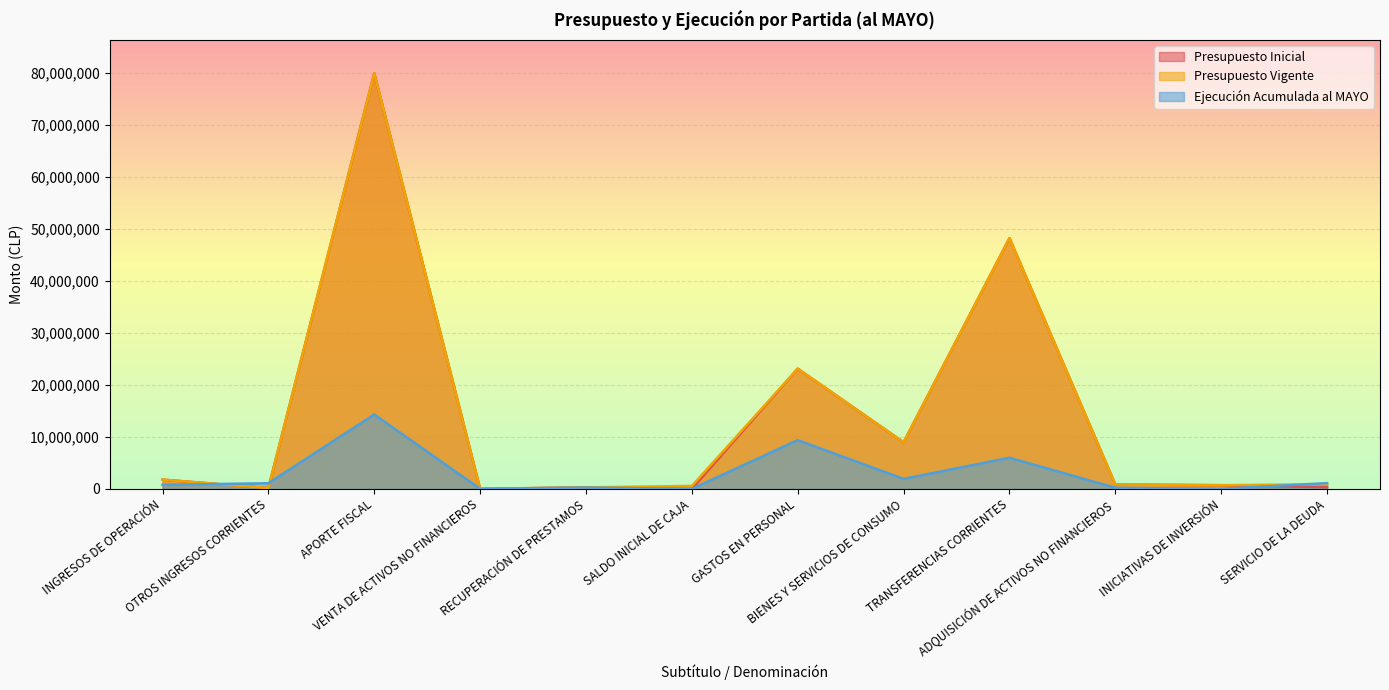

What is the total value across all series at GASTOS EN PERSONAL?

55624527